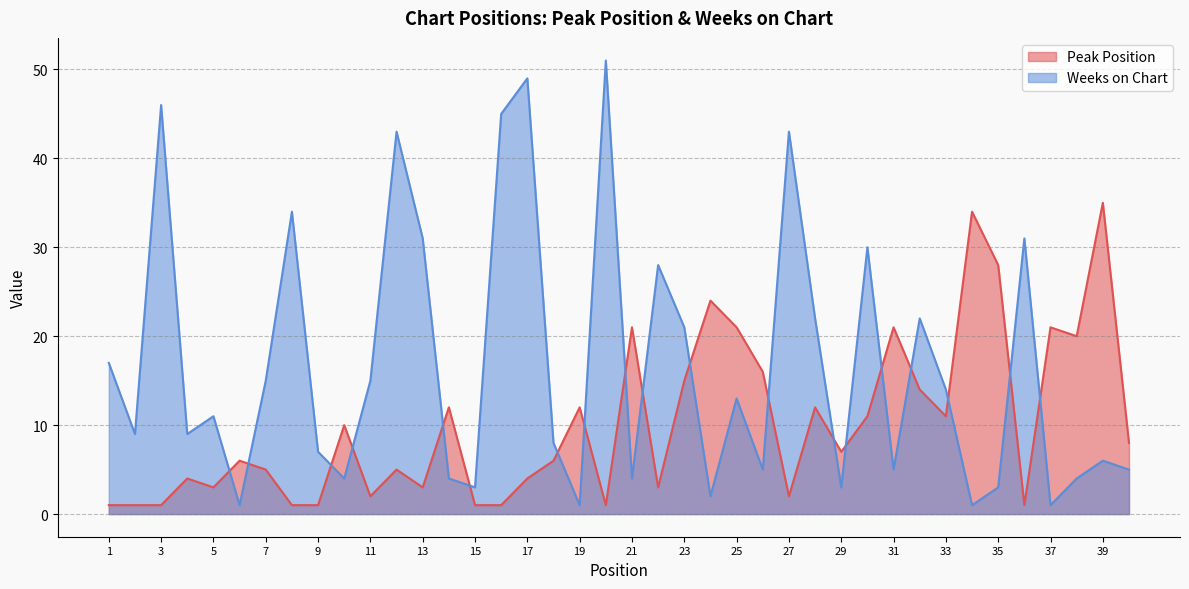

What is the difference between the highest and lowest values at 34?

33